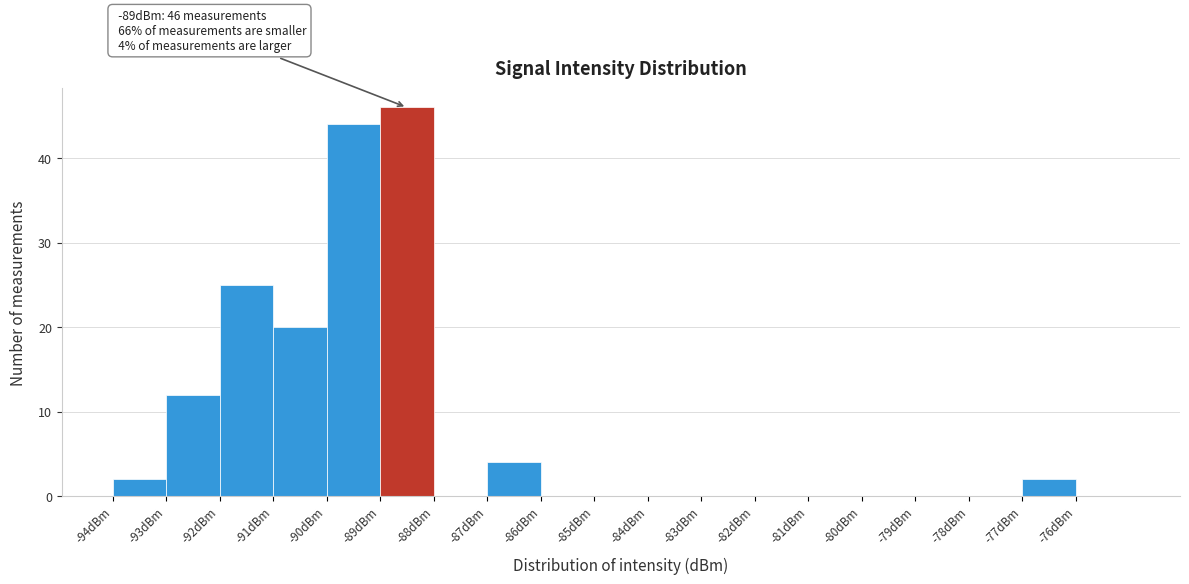

Which range on the x-axis has the tallest bar?

-89 to -88